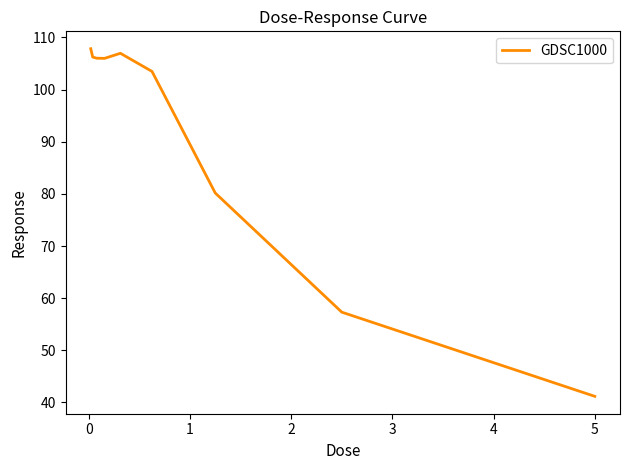

What is the difference between the maximum and minimum values?

66.6